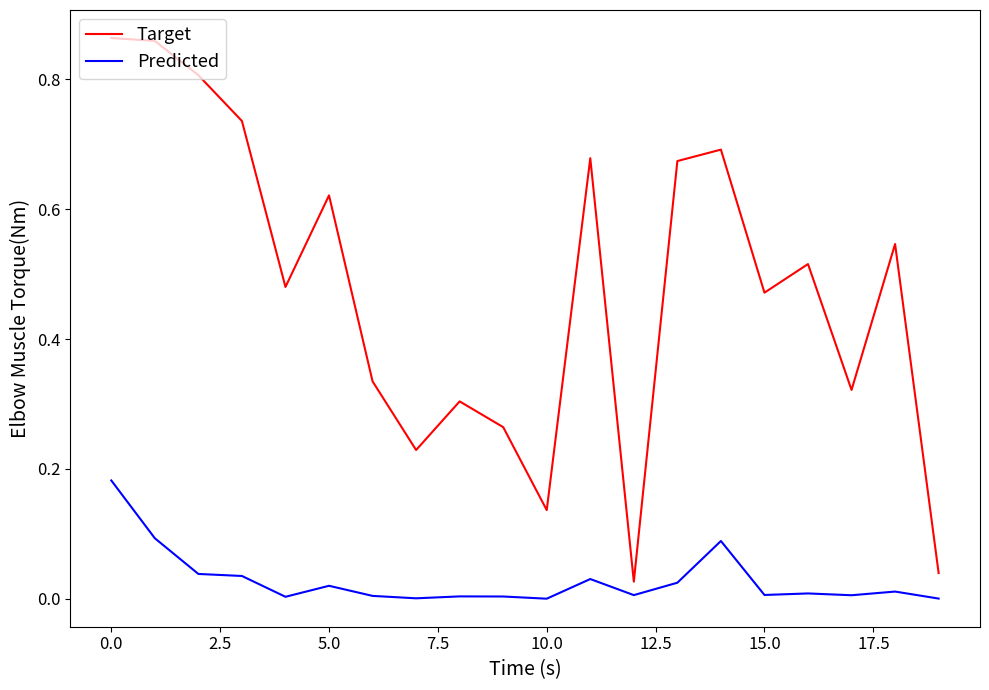

Rank the series by their maximum value, from highest to lowest.

Target, Predicted